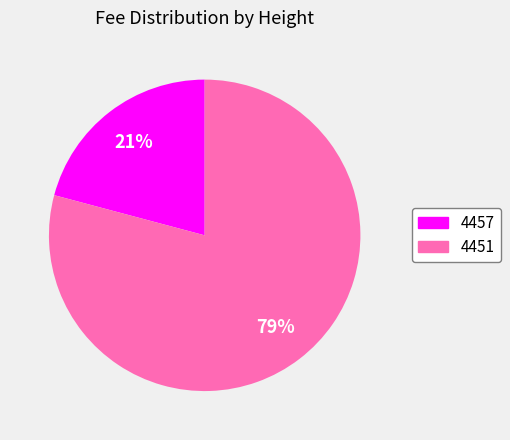

Is it true that 4457 is 15% of the pie?

False